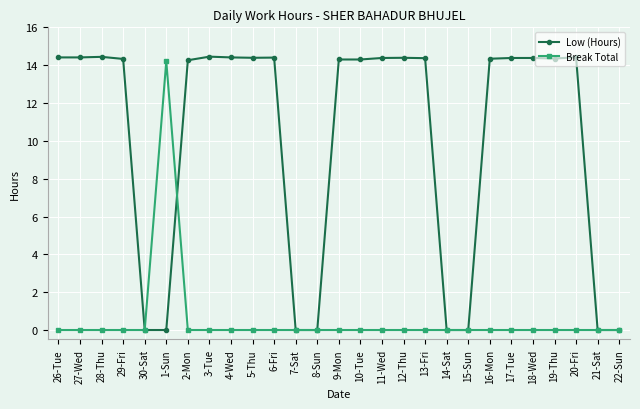

What are all the series names shown in the legend?

Low (Hours), Break Total